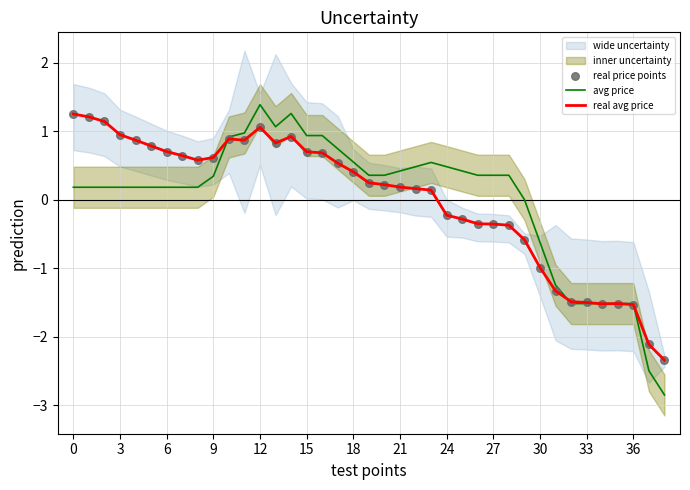

Which series reaches the minimum Y coordinate?

avg price